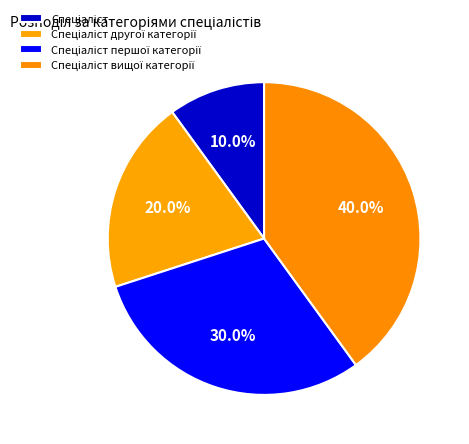

What percentage is the Спеціаліст другої категорії slice, to the nearest percent?

20%